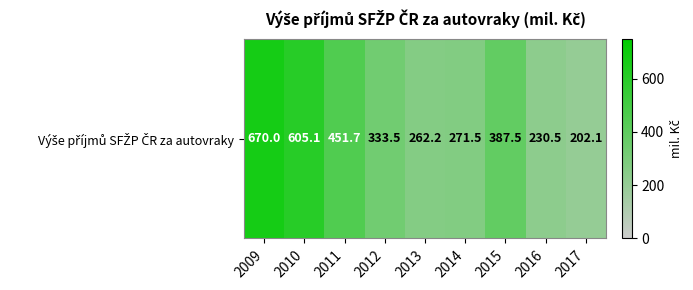

The value at 2013 is 262.2. True or false?

True